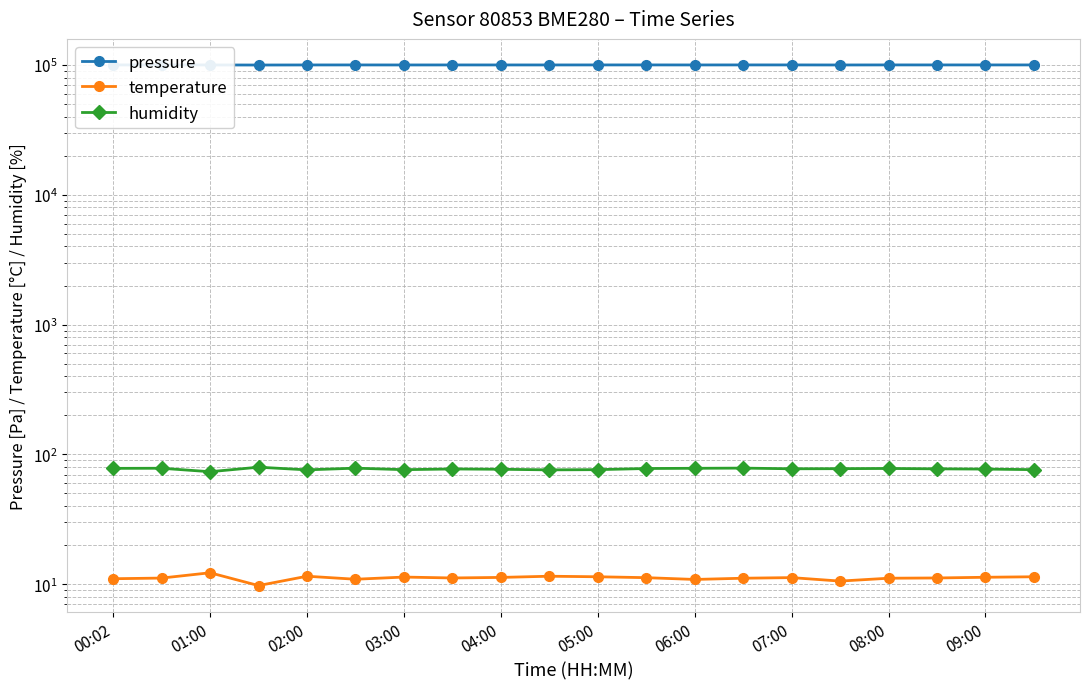

True or false: pressure and temperature cross at least once.

False